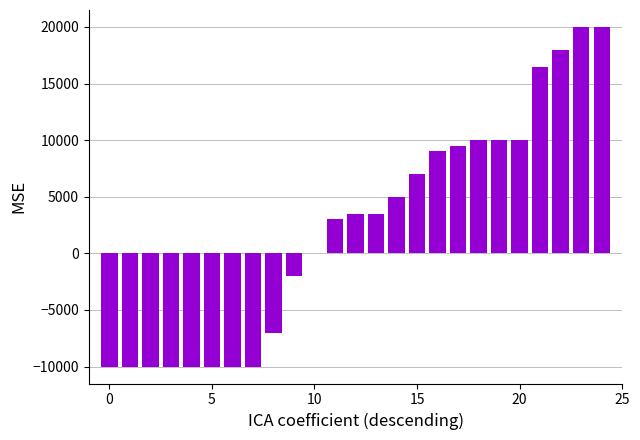

What is the sum of all values?

55900